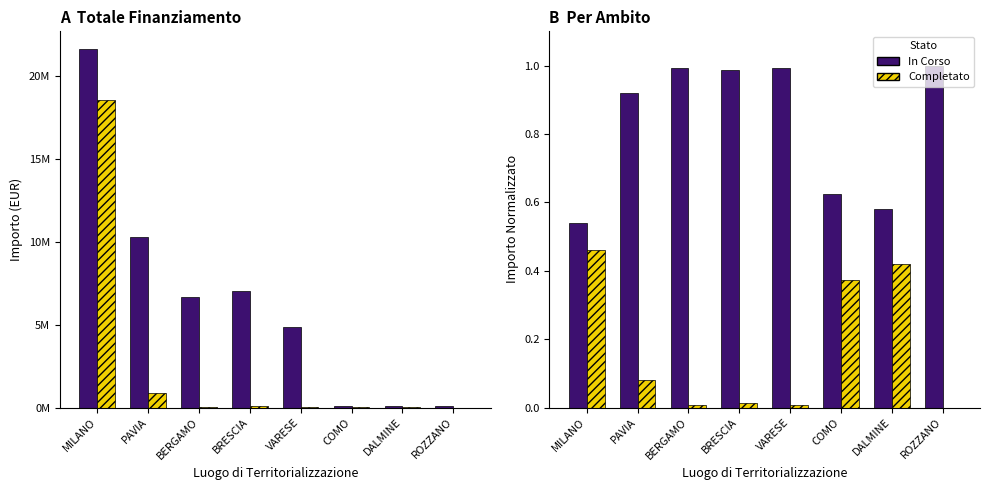

What is the average value of the Completato series?

0.2